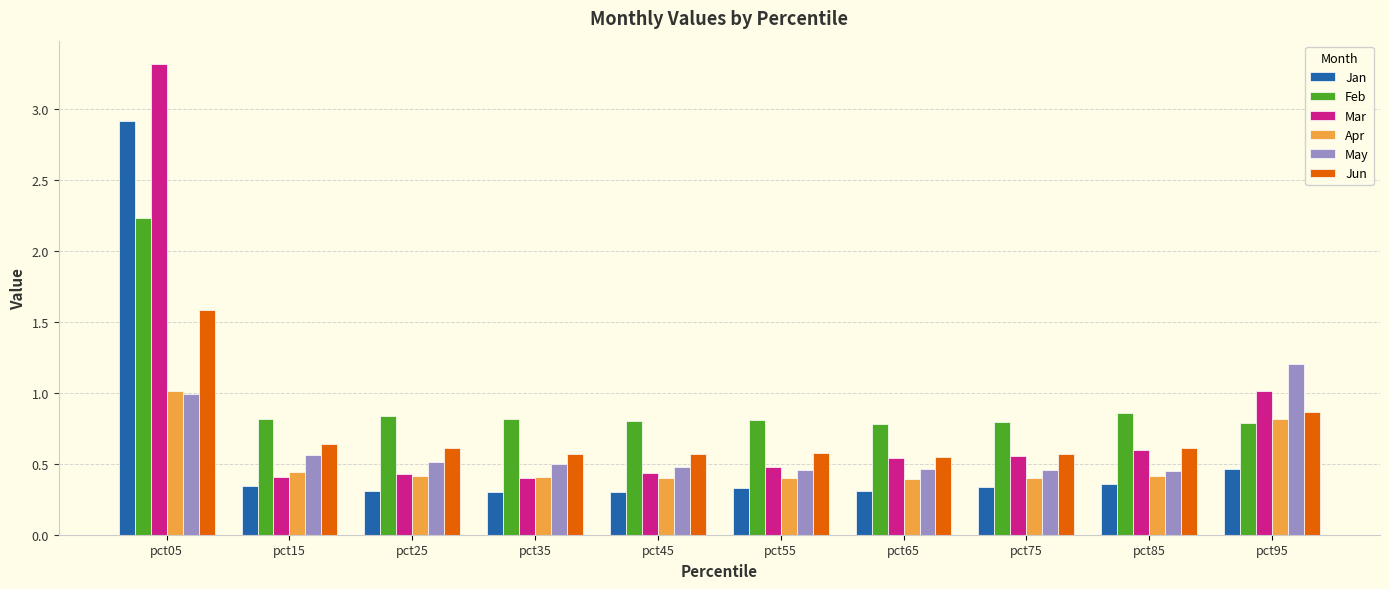

What is the total value across all series at pct95?

5.1